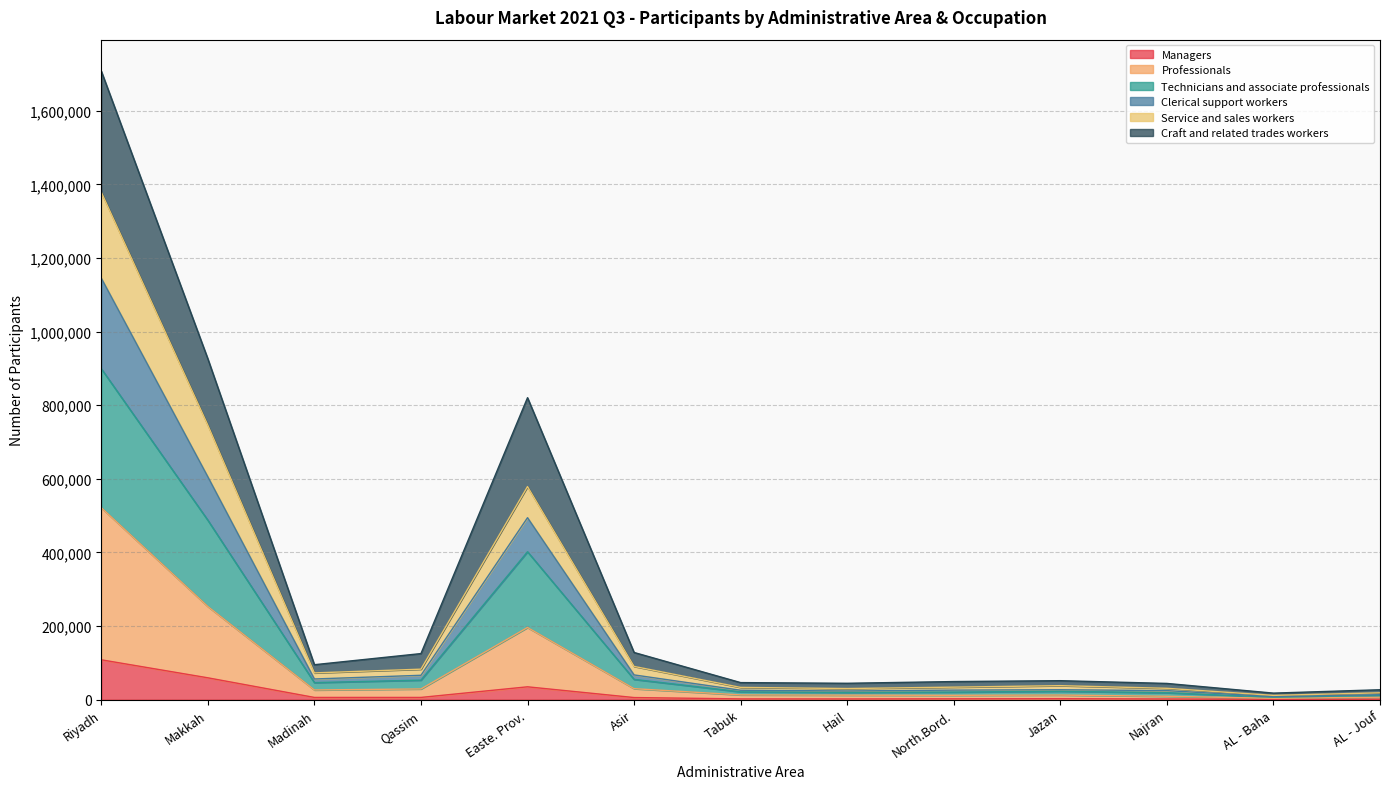

At which label is Clerical support workers closest to 576685?

Makkah